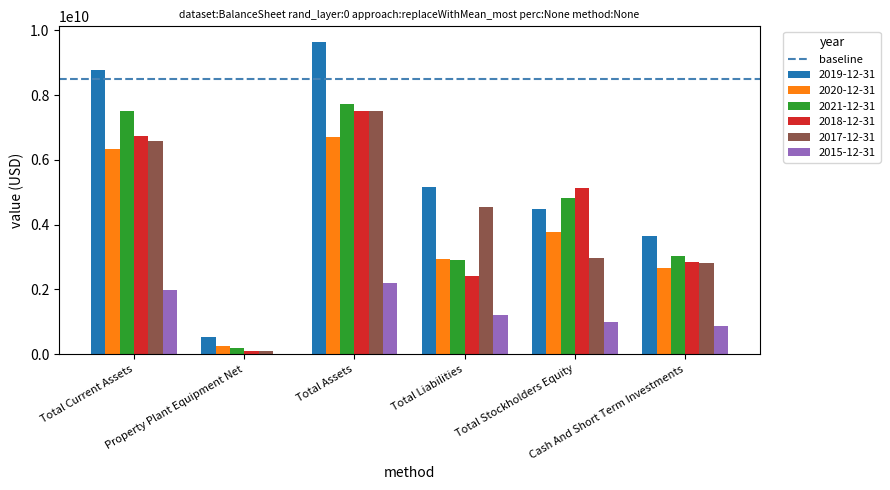

What is the highest value of the 2021-12-31 series?

7739440000